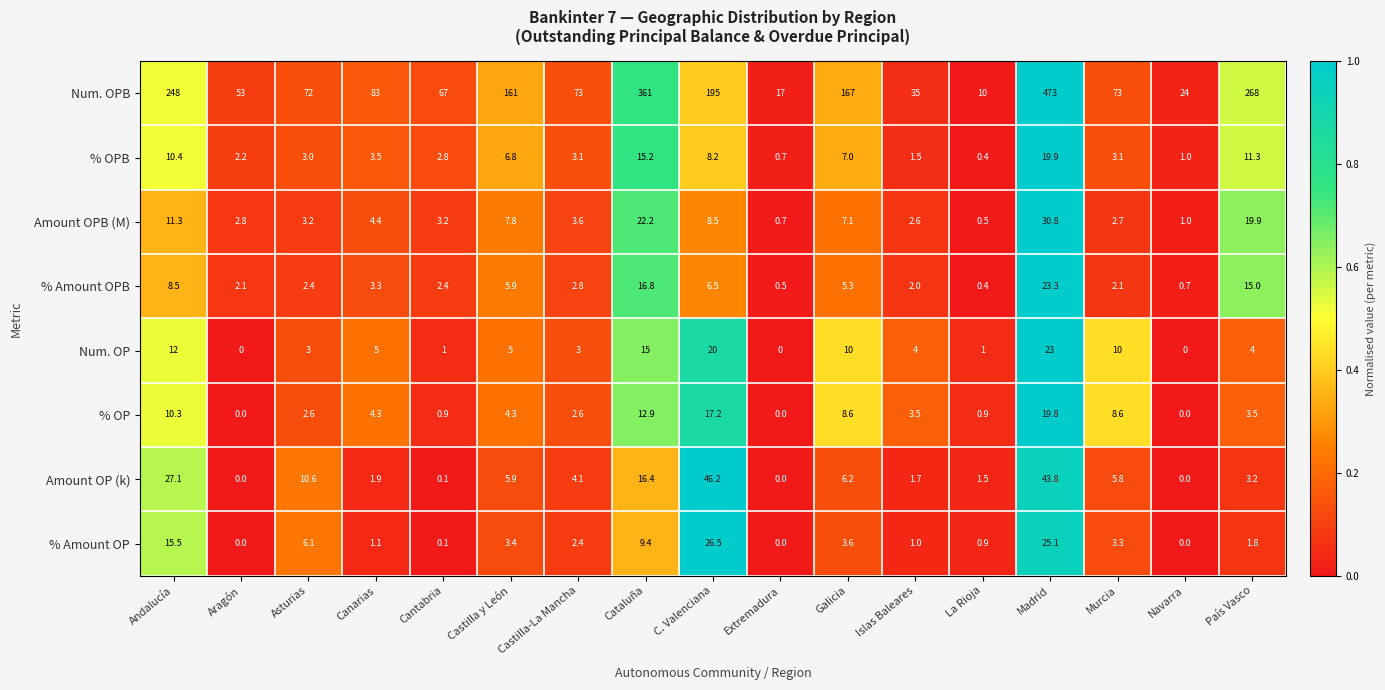

At how many categories does at least one series exceed 0?

17